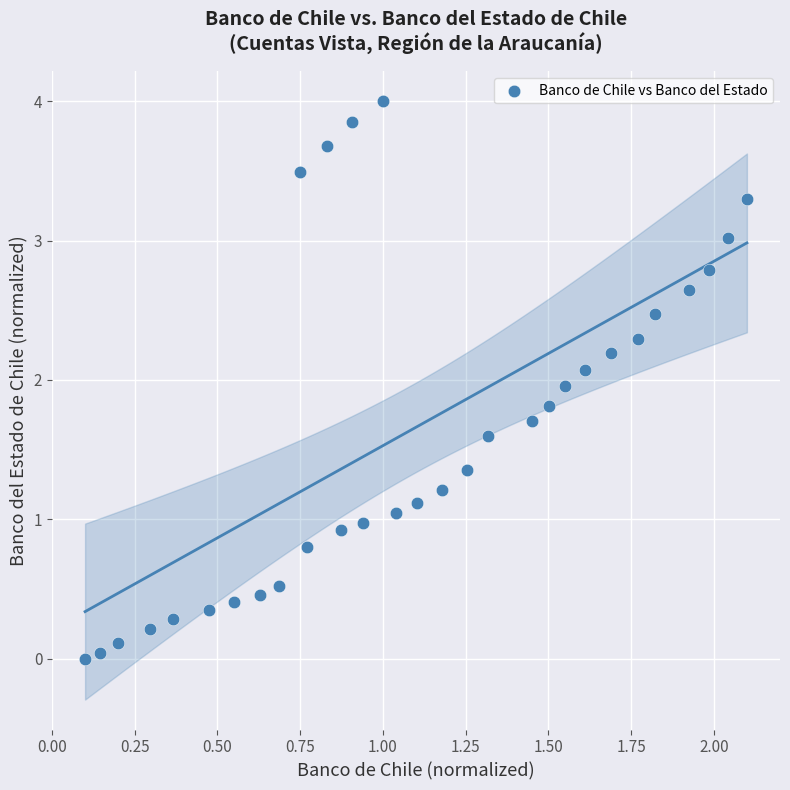

What is the range of Y values (max minus min)?

4.0